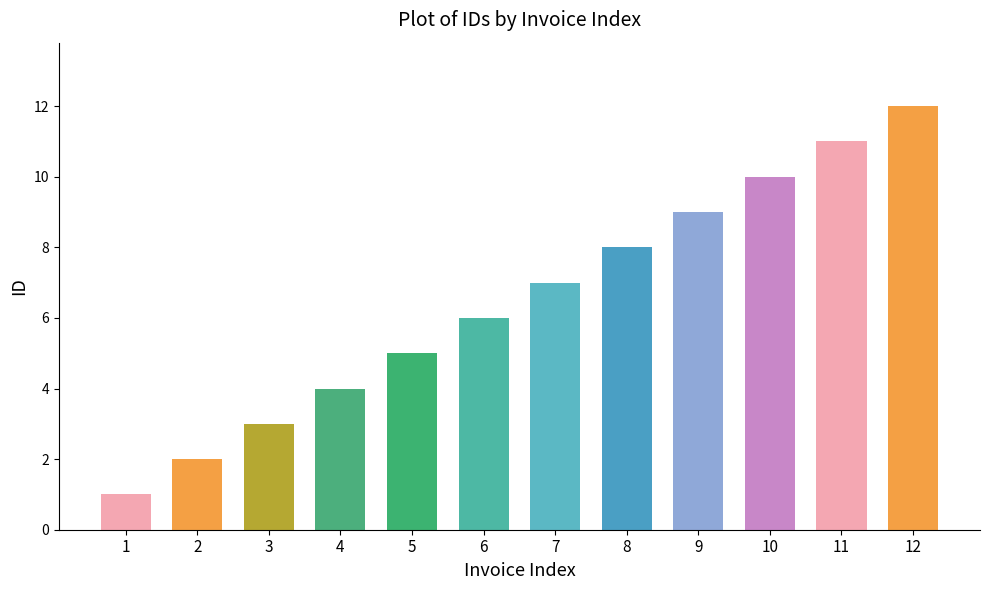

List the labels in order of value, smallest first.

1, 2, 3, 4, 5, 6, 7, 8, 9, 10, 11, 12